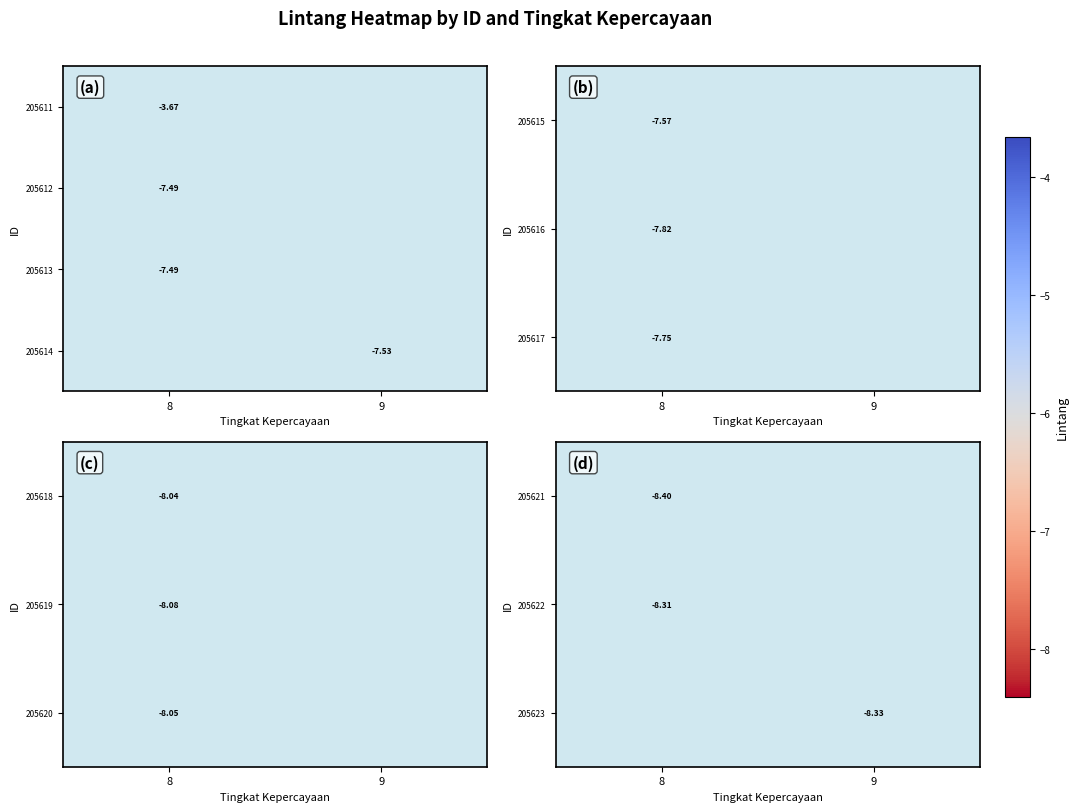

Which label corresponds to the smallest value in the chart?

8